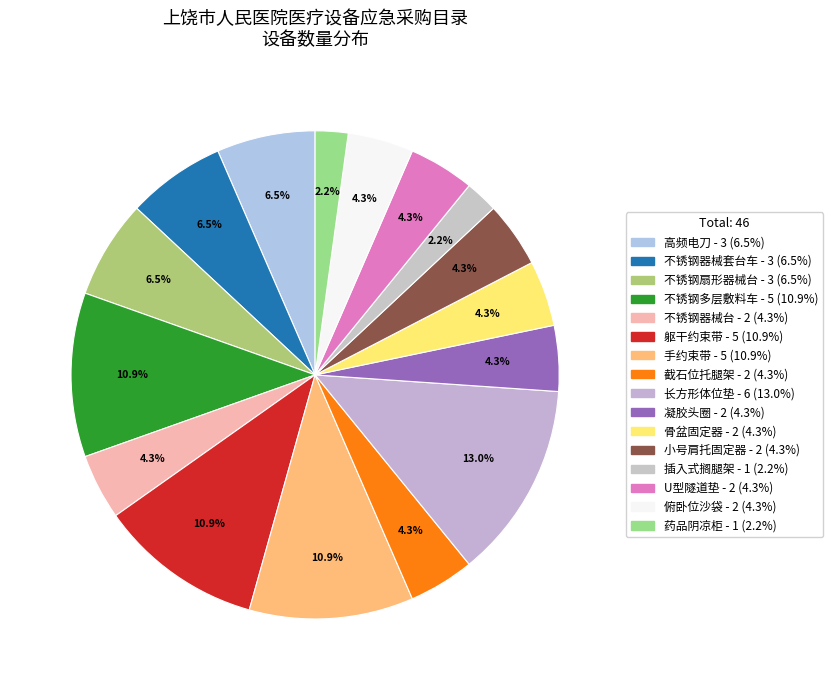

Count the number of slices in the pie.

16